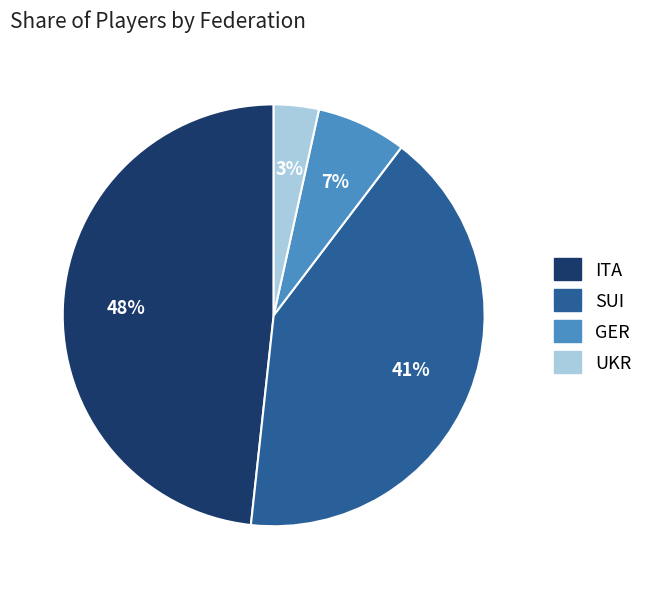

Which category has the biggest portion of the pie?

ITA